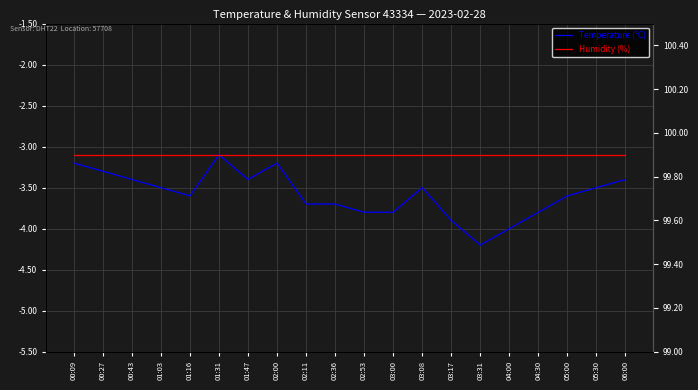

Where is Temperature (°C) nearest to the value -3?

01:31